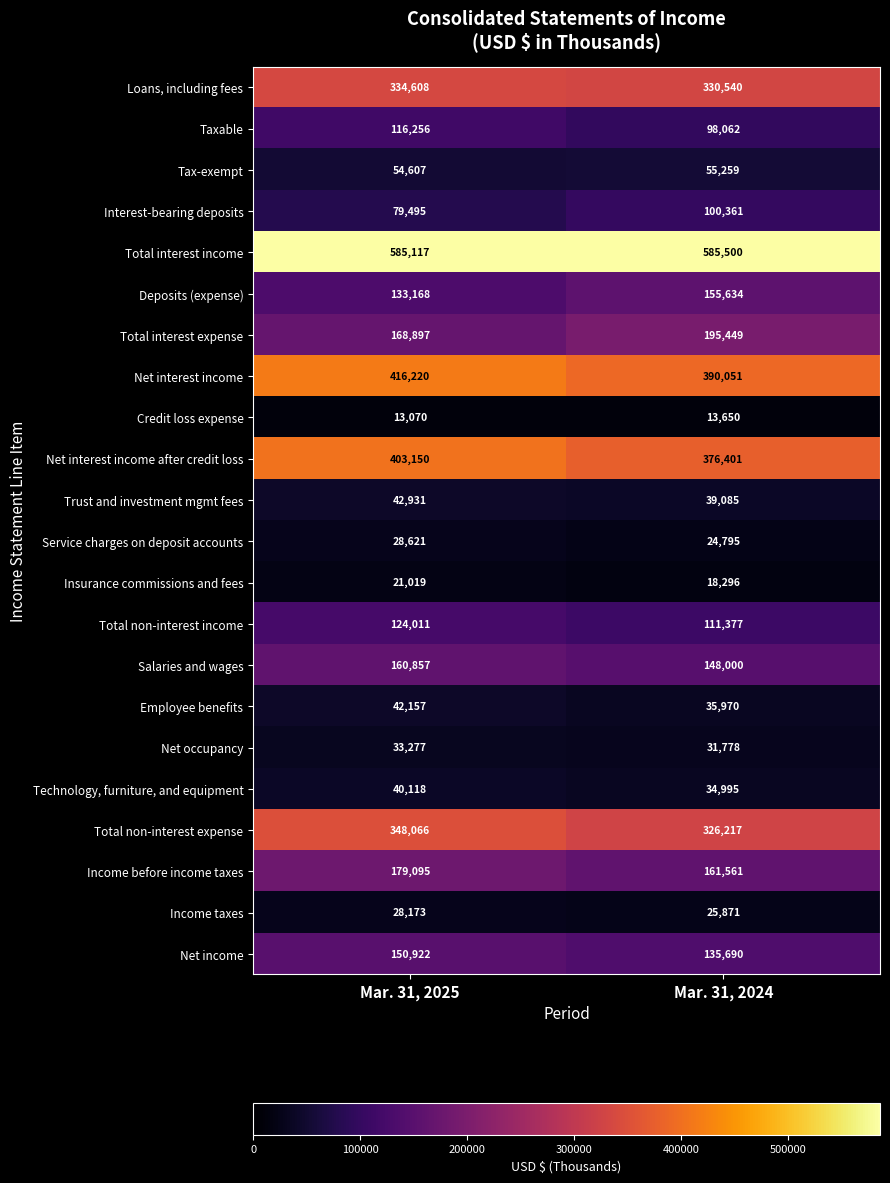

Count the number of data series in this chart.

22